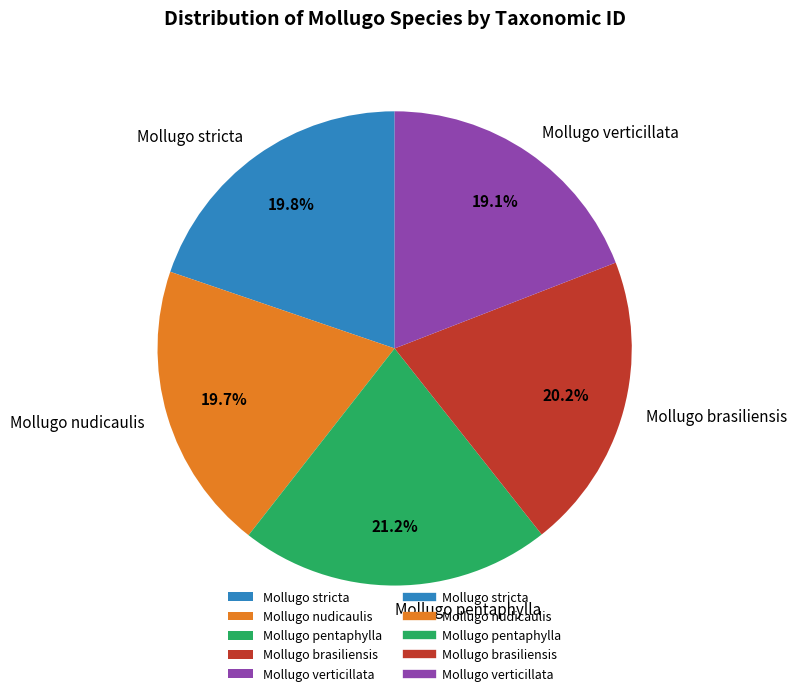

Which category has the biggest portion of the pie?

Mollugo pentaphylla